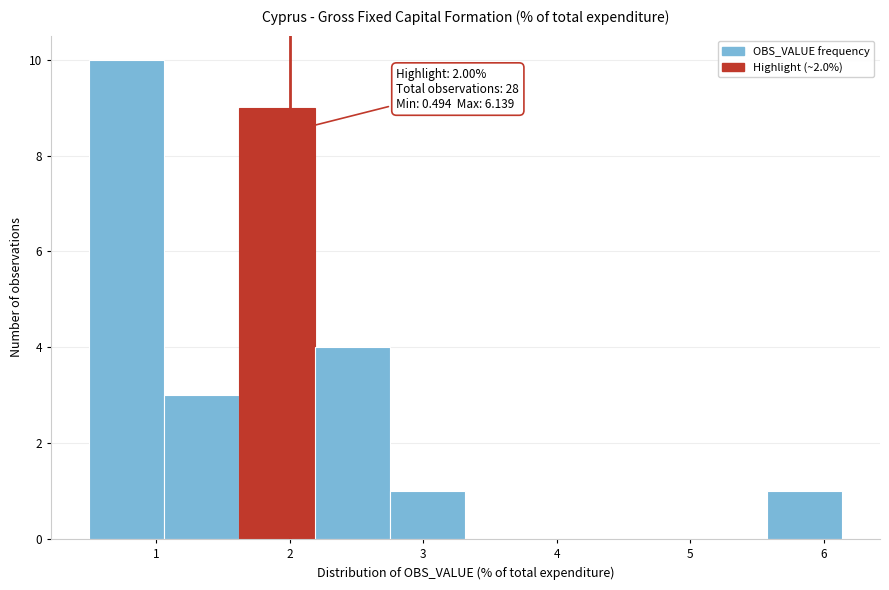

Which range on the x-axis has the tallest bar?

0.5 to 1.1